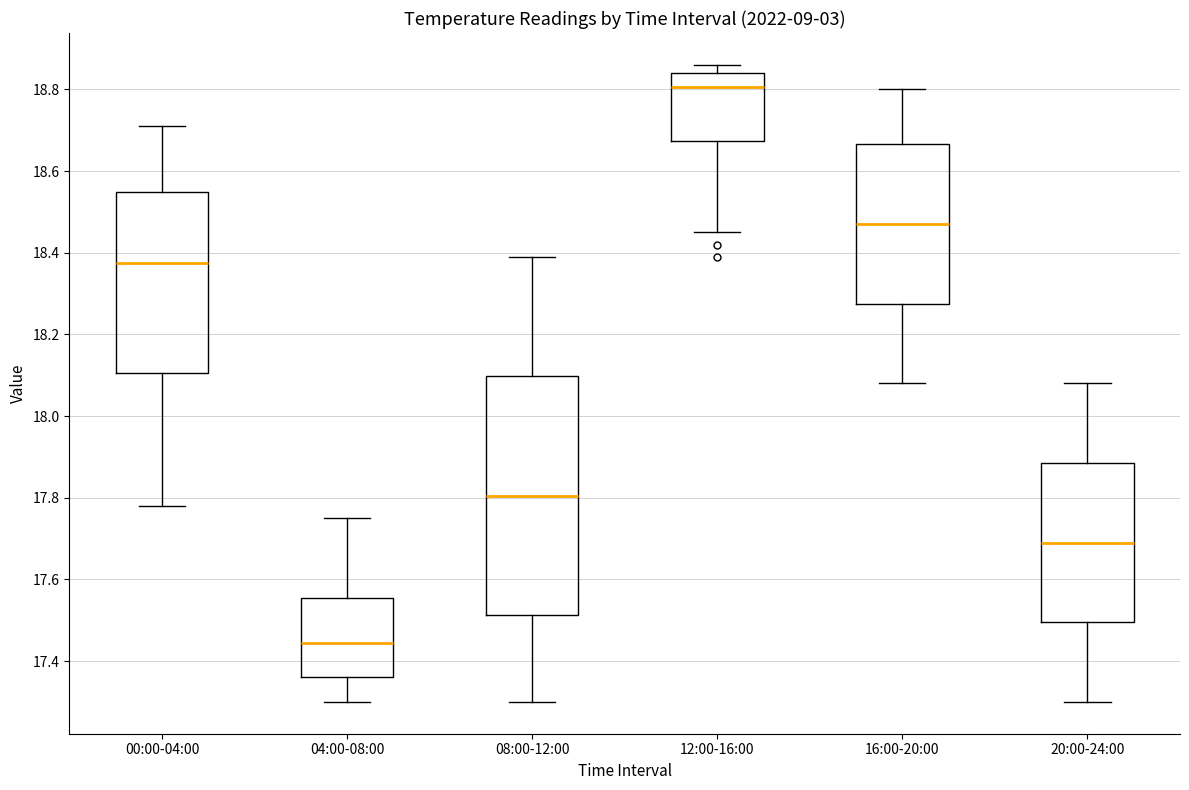

Which box is the tallest, from its lower edge to its upper edge?

08:00-12:00